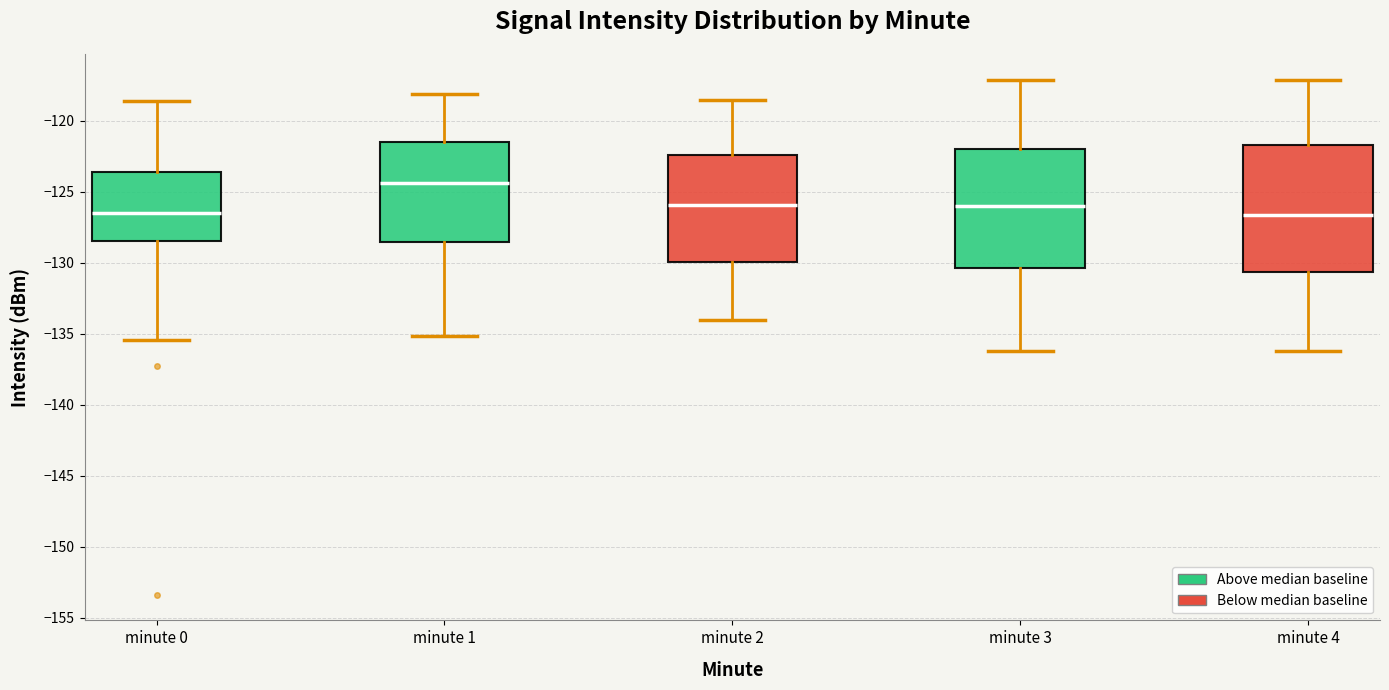

Which box is the tallest, from its lower edge to its upper edge?

minute 4